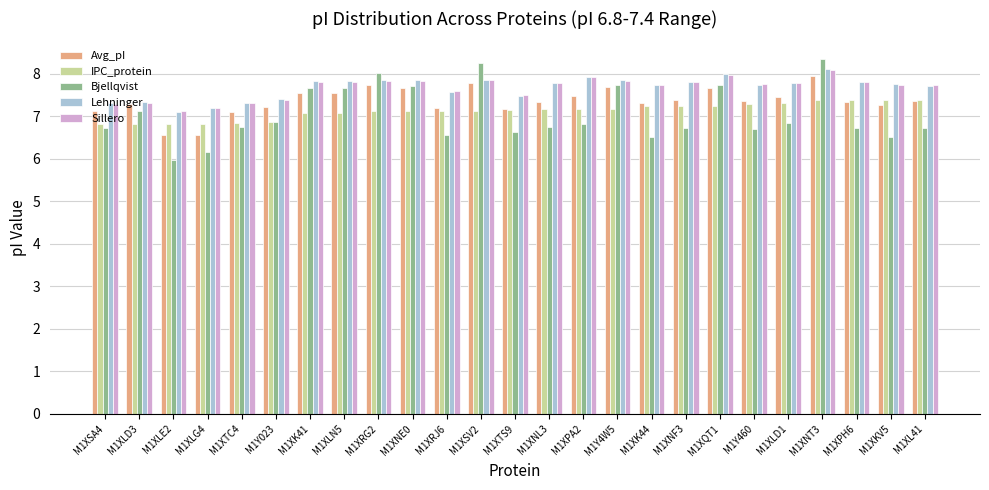

The value of Lehninger at M1XSV2 is 3.5. True or false?

False